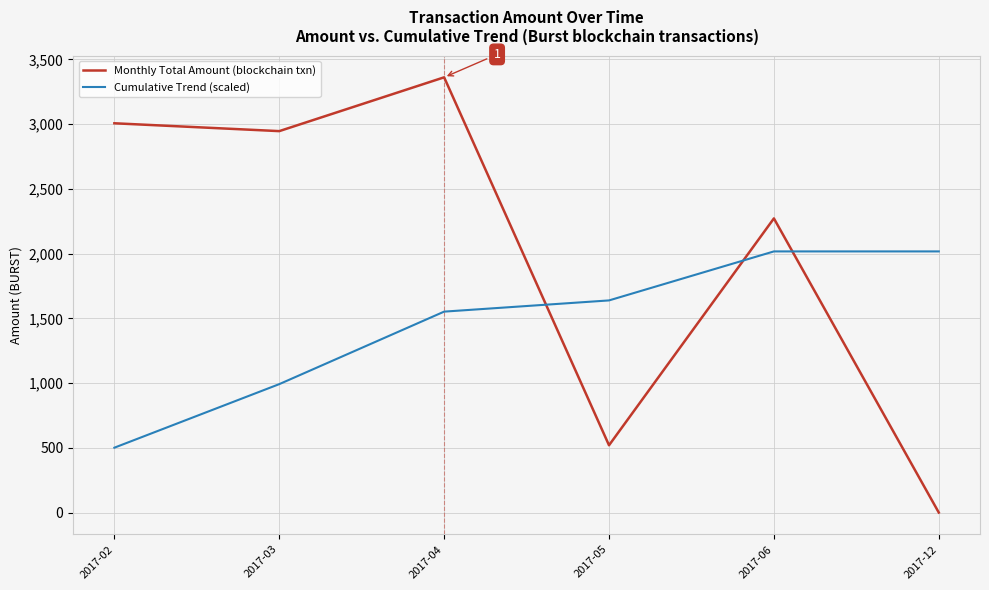

Is it true that Cumulative Trend (scaled) equals 500.9 at 2017-02?

True